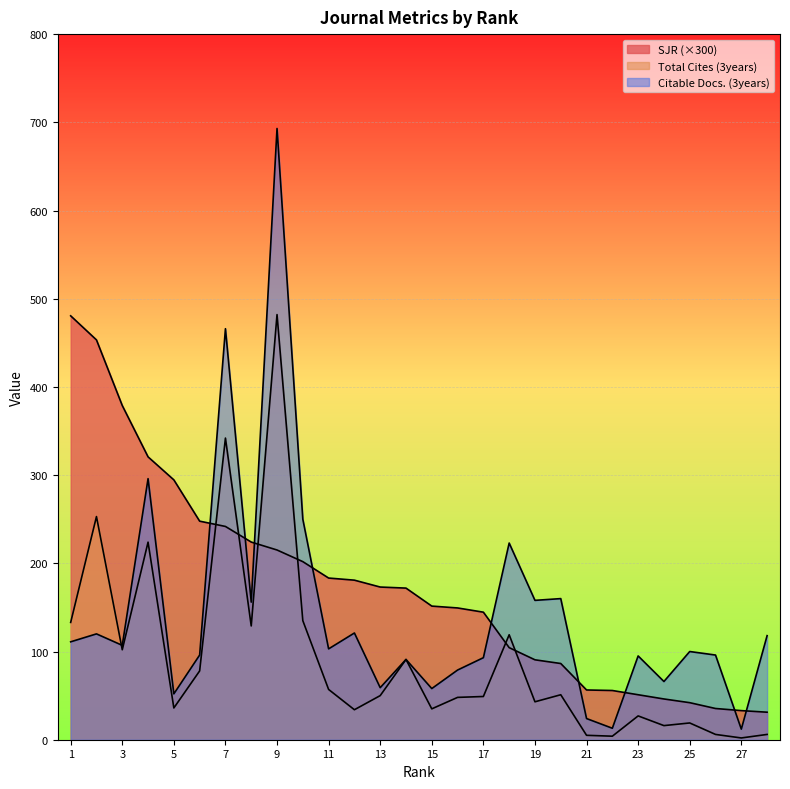

How many lines are shown in the chart?

3